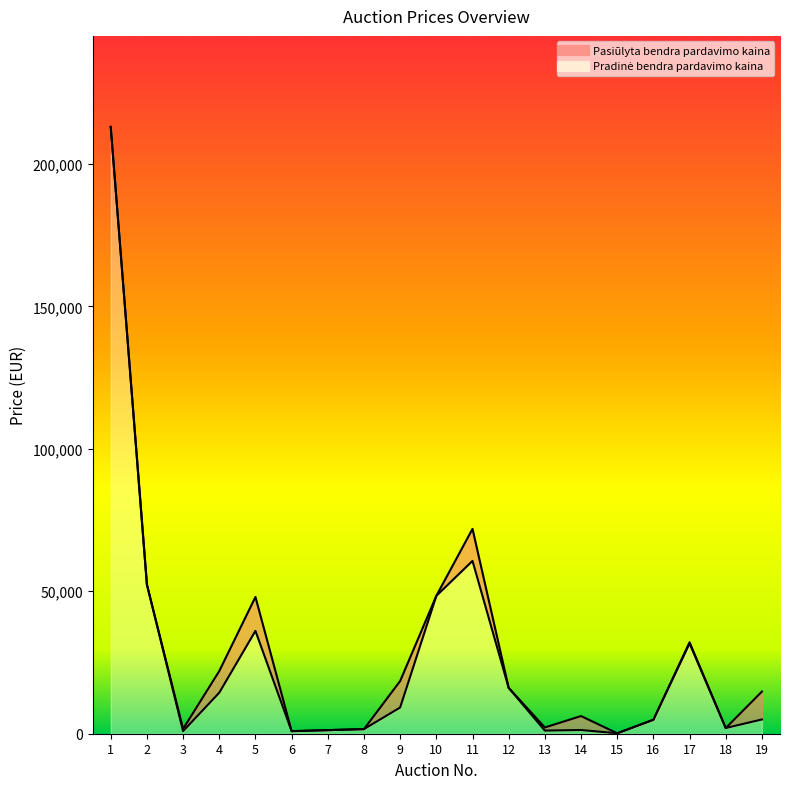

What is the approximate value of Pradinė bendra pardavimo kaina at 6?

900